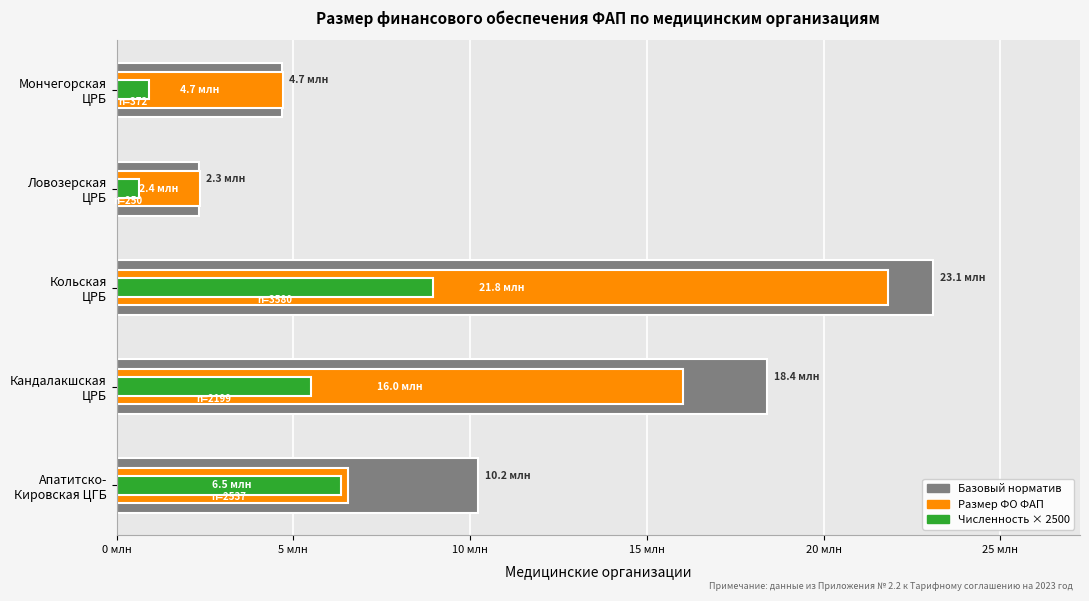

What is the value of the Базовый норматив bar at the 2nd from the left?

18407718.5